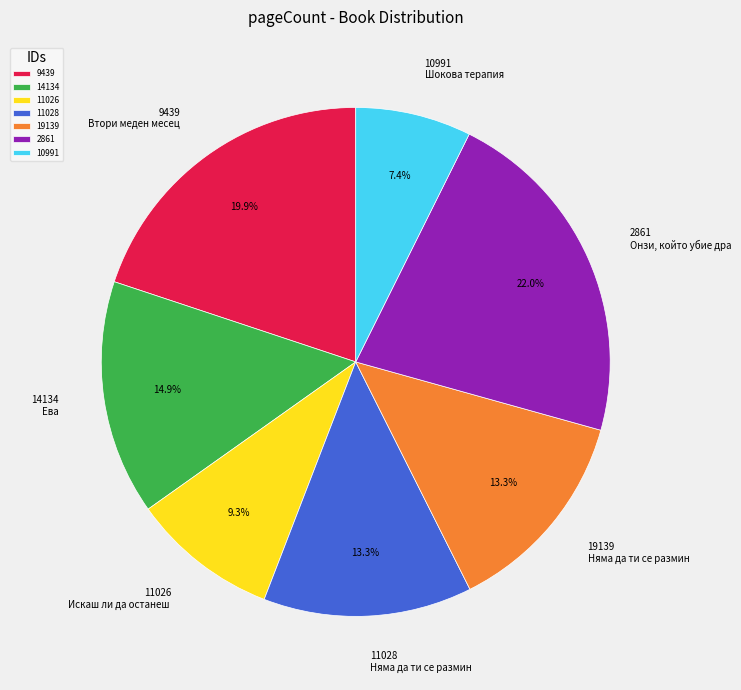

What is the total percentage of 11026 and 14134?

24.2%